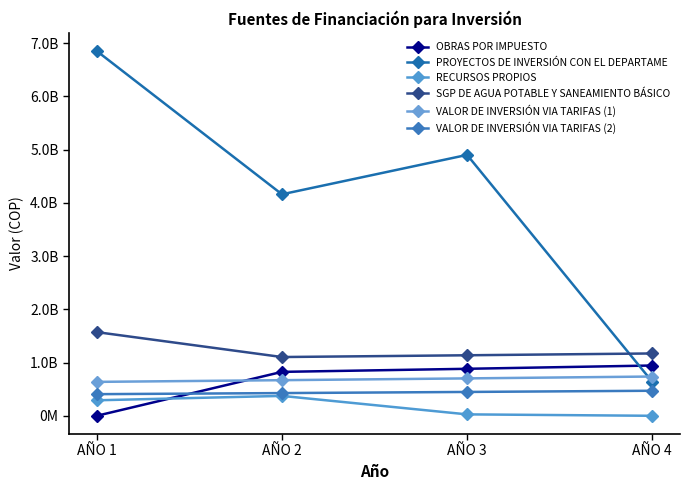

Is this an area chart (filled region under the line)?

No